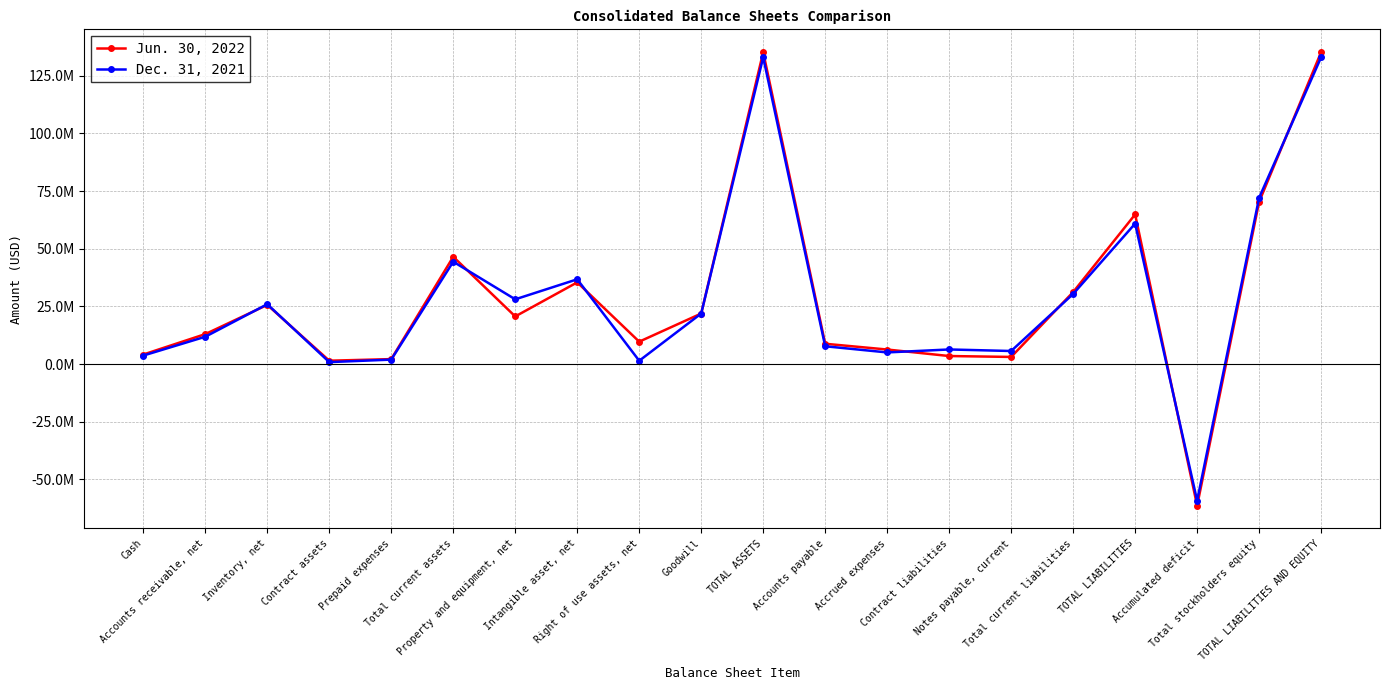

What is the difference between the Dec. 31, 2021 values at TOTAL ASSETS and Accounts receivable, net?

121160147